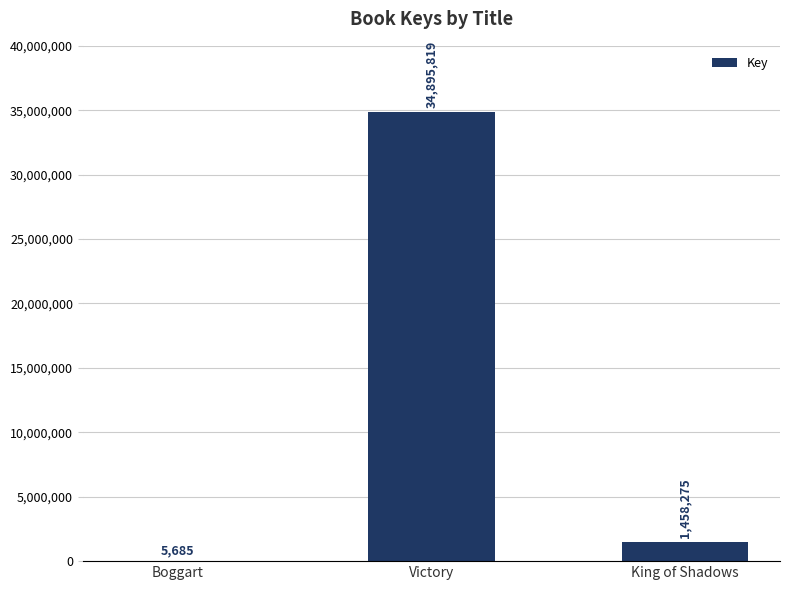

What is the change in value from Boggart to King of Shadows?

+1452590